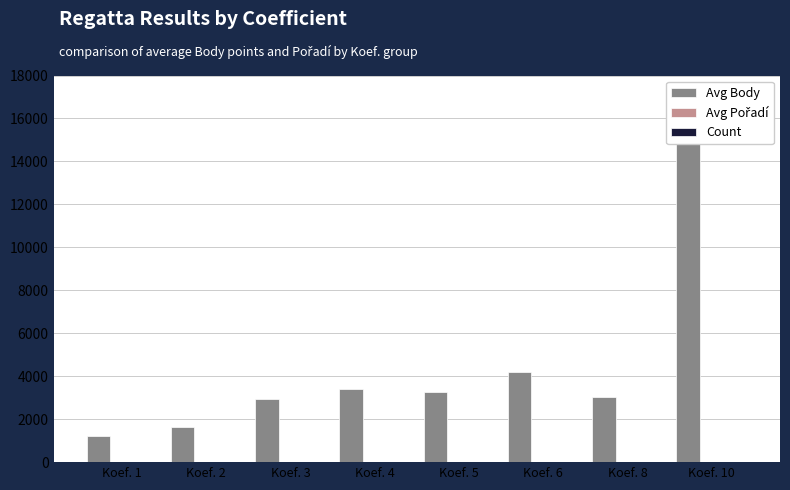

What are all the series names shown in the legend?

Avg Body, Avg Pořadí, Count